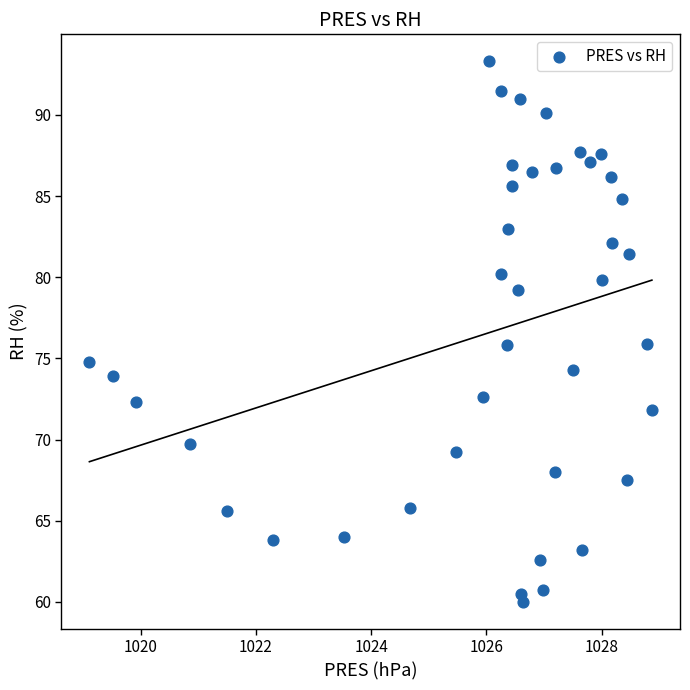

What is the range of Y values (max minus min)?

33.3